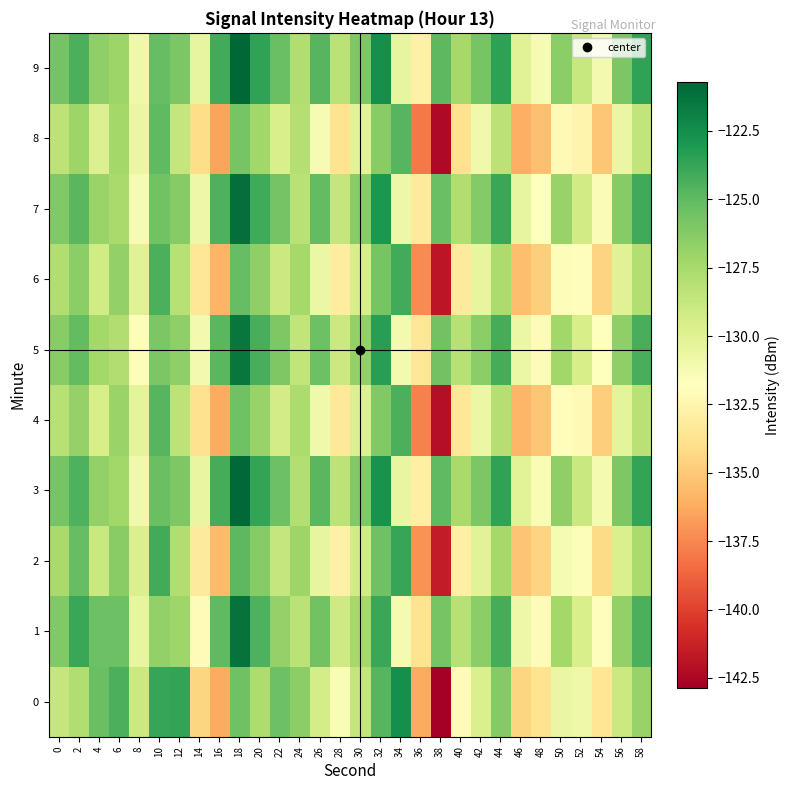

Between 28 and 36, which is larger?

28